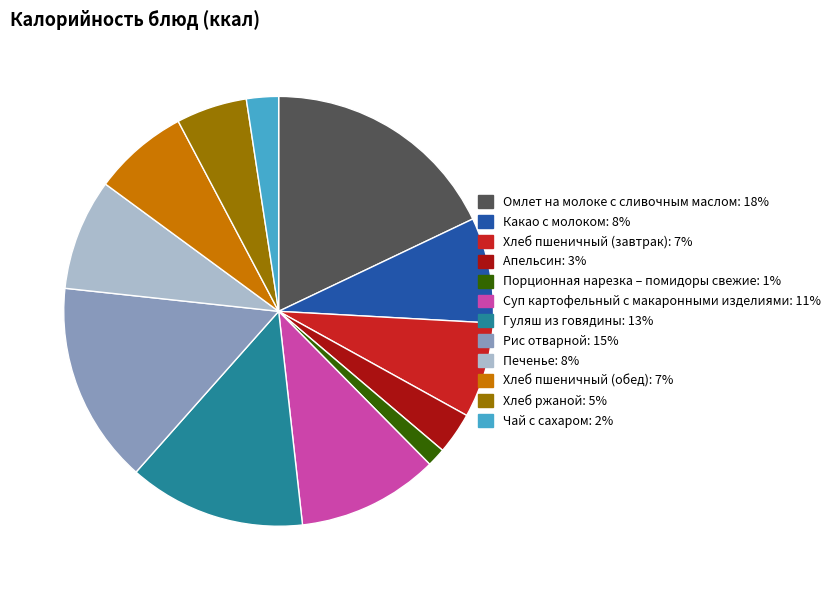

Is Суп картофельный с макаронными изделиями the majority of the pie?

No